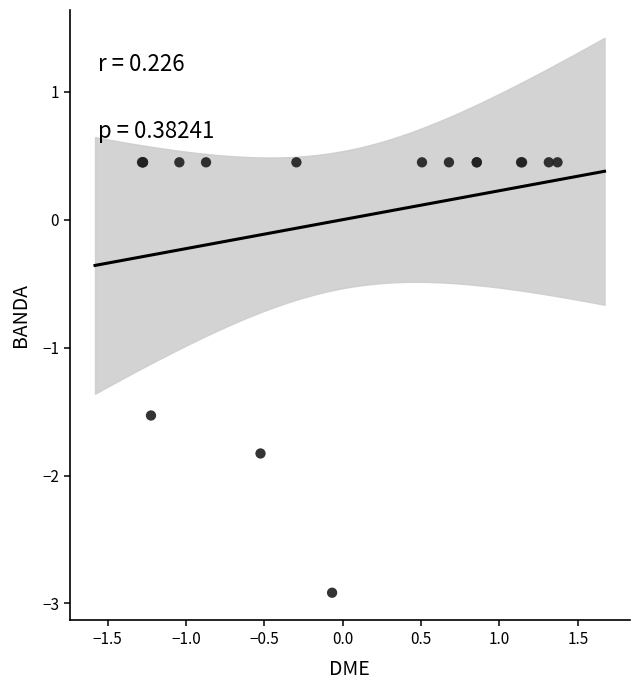

What Y value in the scatter plot is closest to -1?

-1.5